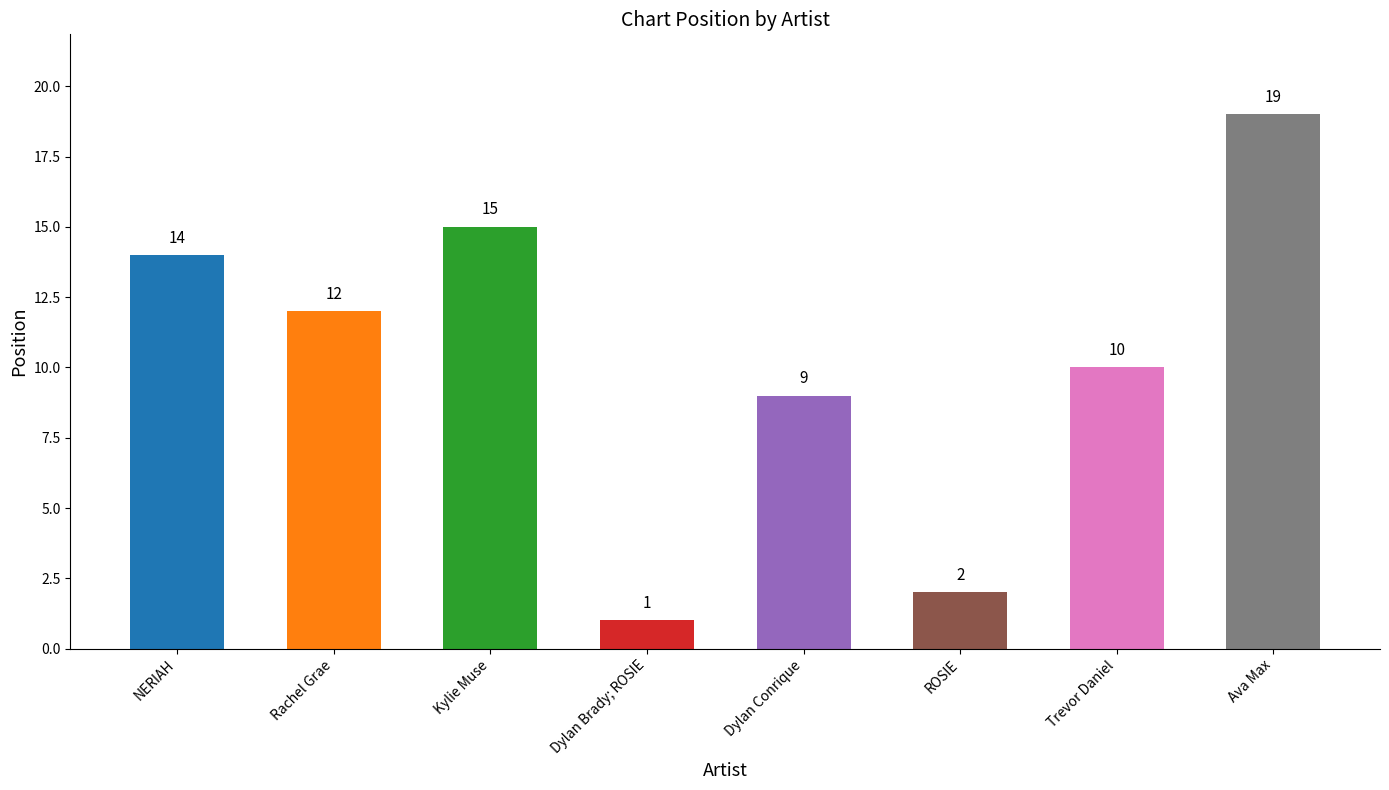

Reading left to right, transcribe all the data shown in this chart.

14	12	15	1	9	2	10	19